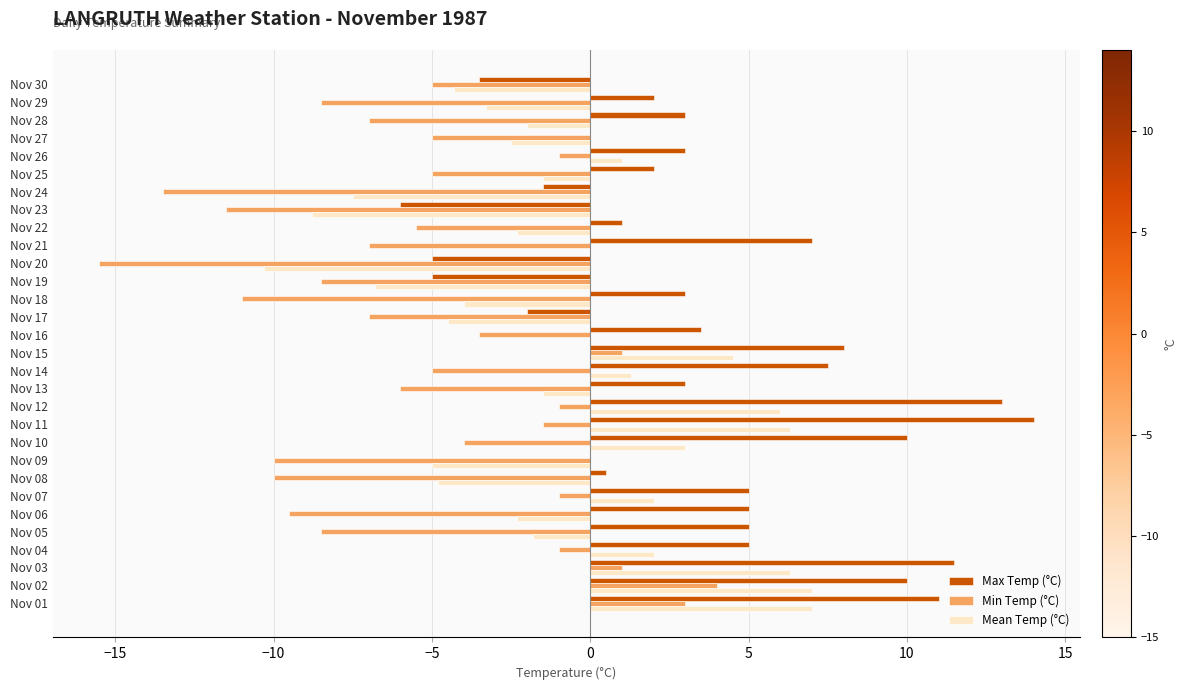

Which series has the largest total across all categories?

Max Temp (°C)